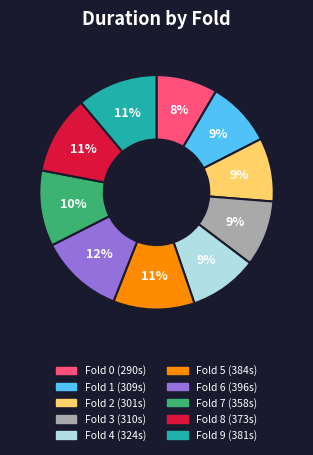

Is there any slice that represents more than half of the pie?

No